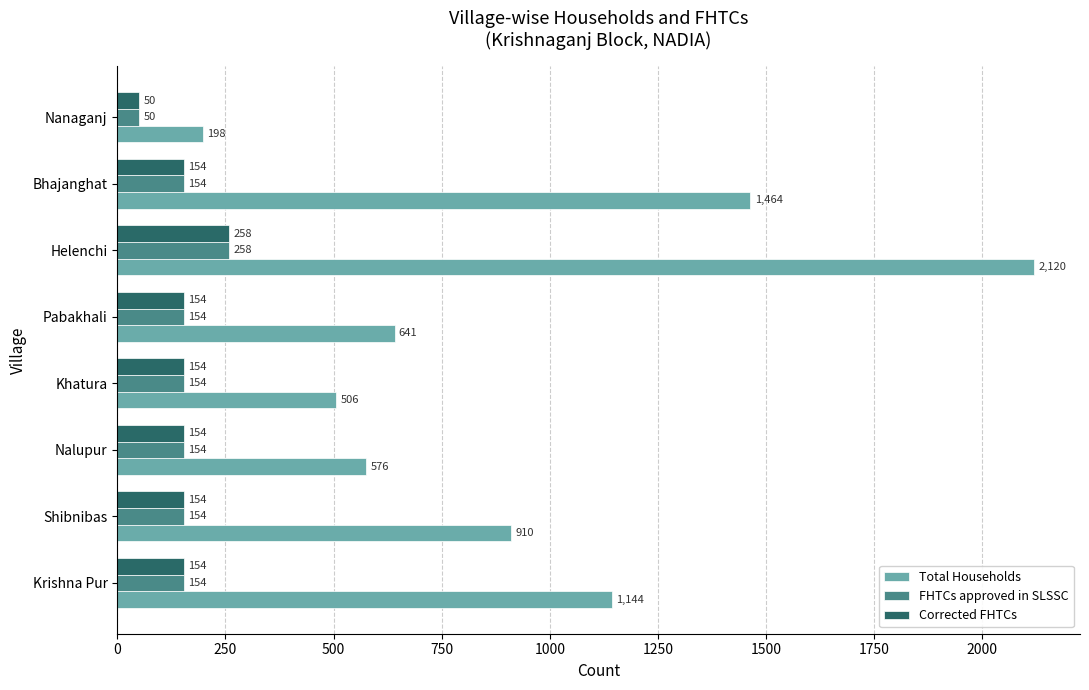

Between Pabakhali and Nanaganj, which series saw the biggest shift?

Total Households